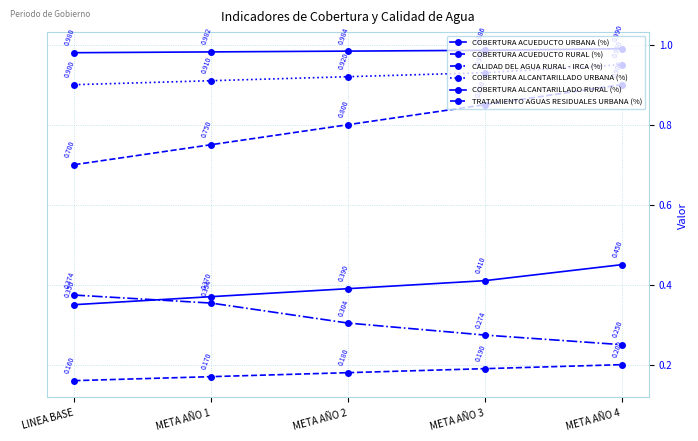

The value of COBERTURA ALCANTARILLADO URBANA (%) at META AÑO 2 is 1.2. True or false?

False